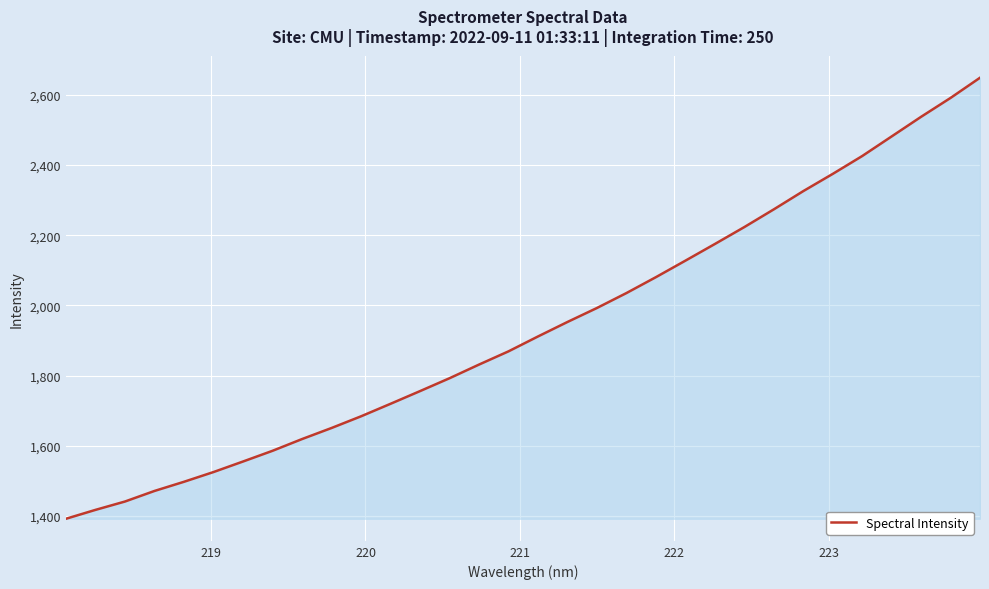

What is the maximum value shown in the chart?

2648.6